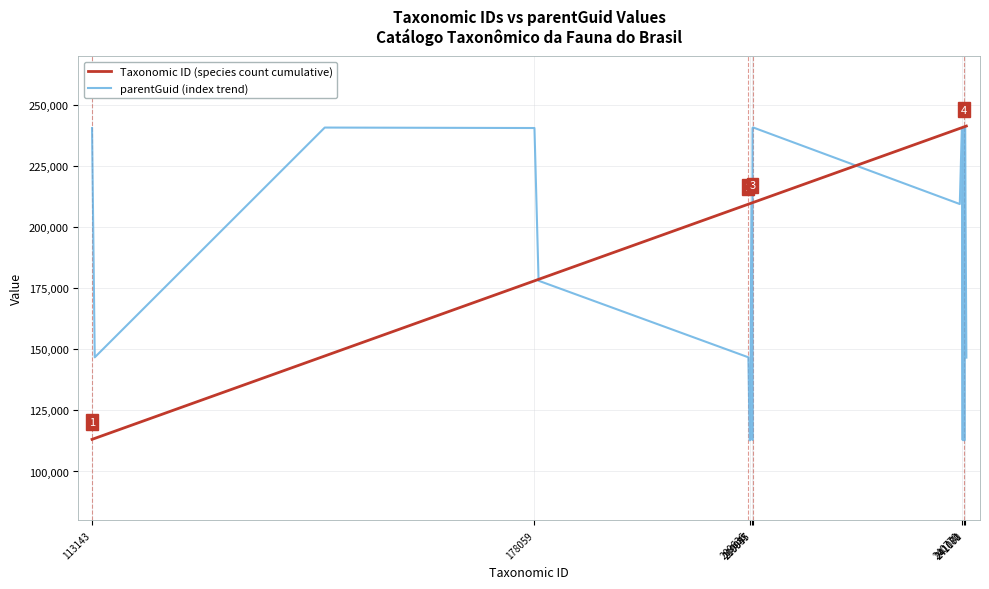

In parentGuid (index trend), how many points are lower than both neighbors (excluding endpoints)?

7